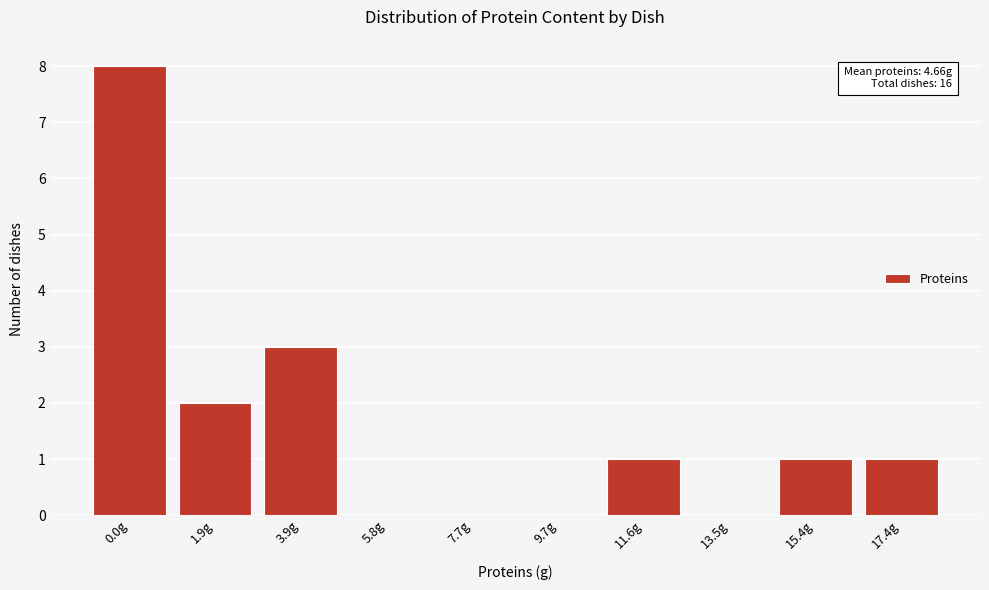

Reading left to right, list all the values displayed in this chart.

0.0g=8	1.9g=2	3.9g=3	5.8g=0	7.7g=0	9.7g=0	11.6g=1	13.5g=0	15.4g=1	17.4g=1